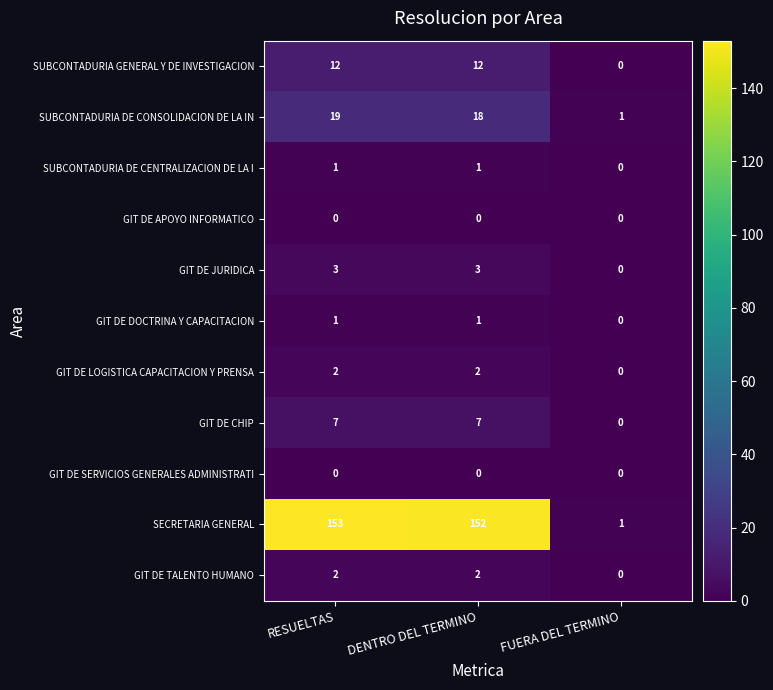

At which category does the chart reach its peak across all series?

RESUELTAS